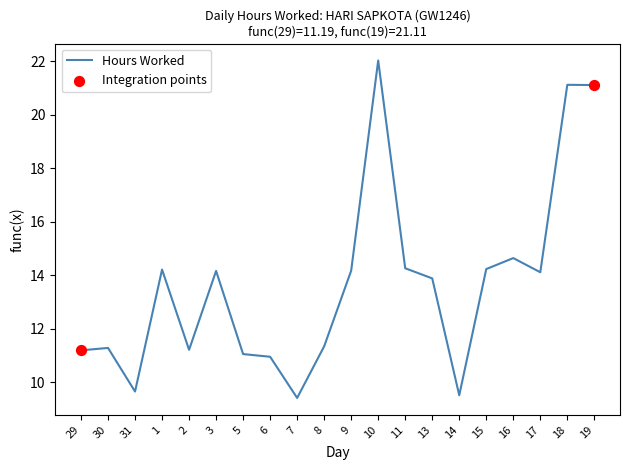

What is the change in value from 30 to 16?

+3.4